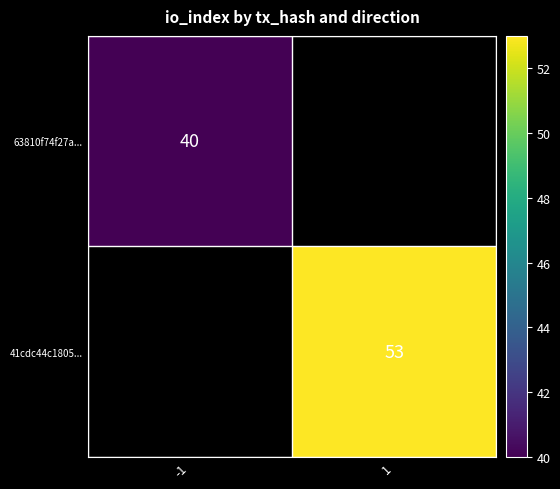

List the labels in order of 41cdc44c1805... value, smallest first.

-1, 1